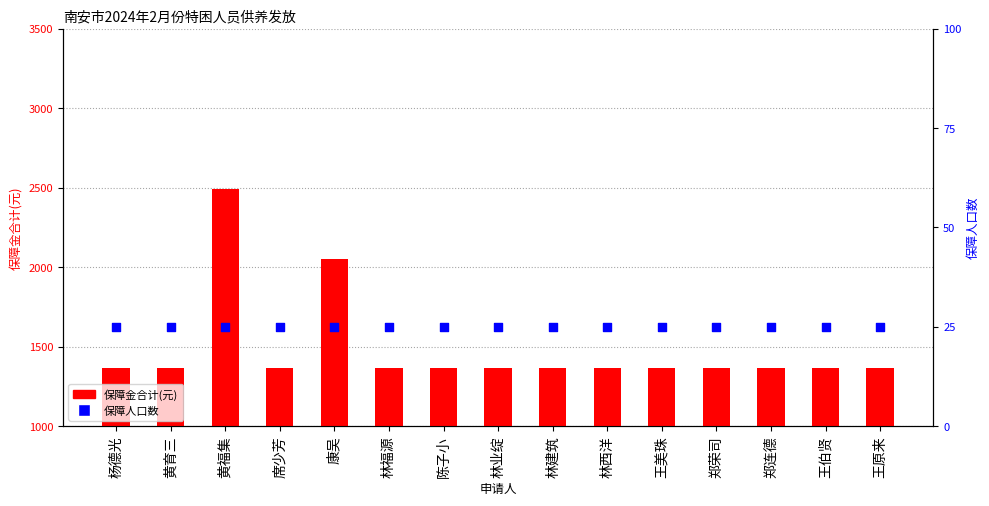

Which series has the largest total across all categories?

保障金合计(元)